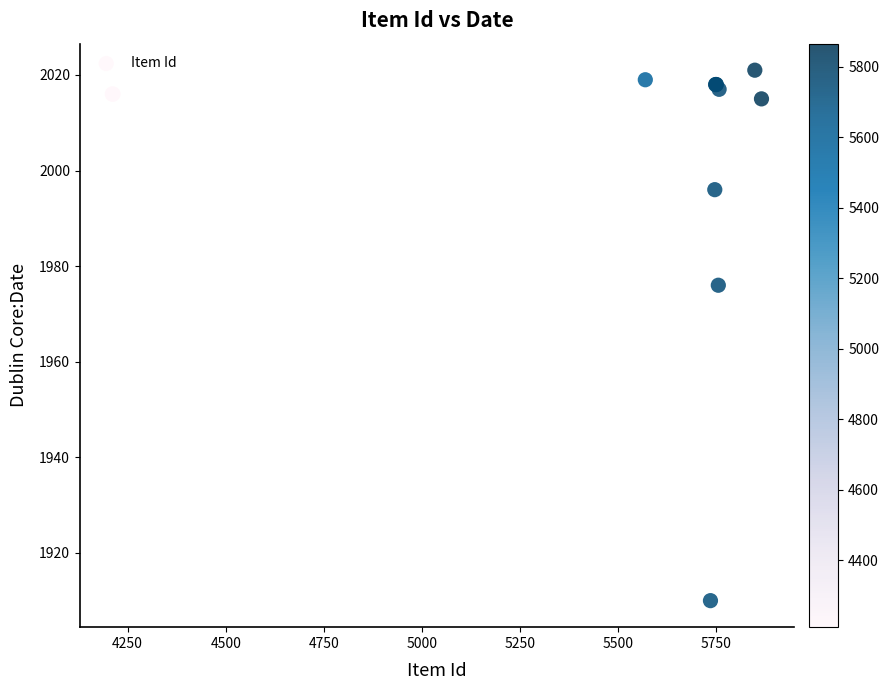

What Y value in the scatter plot is closest to 1965?

1976